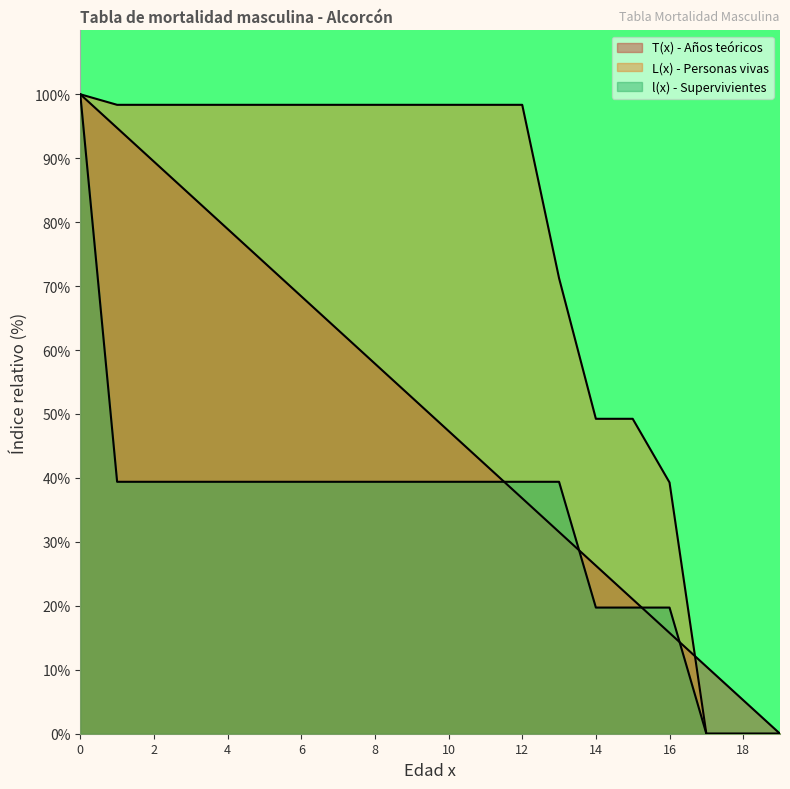

Is the value of l(x) - Supervivientes at 0 greater than the value of T(x) - Años teóricos at 4?

Yes